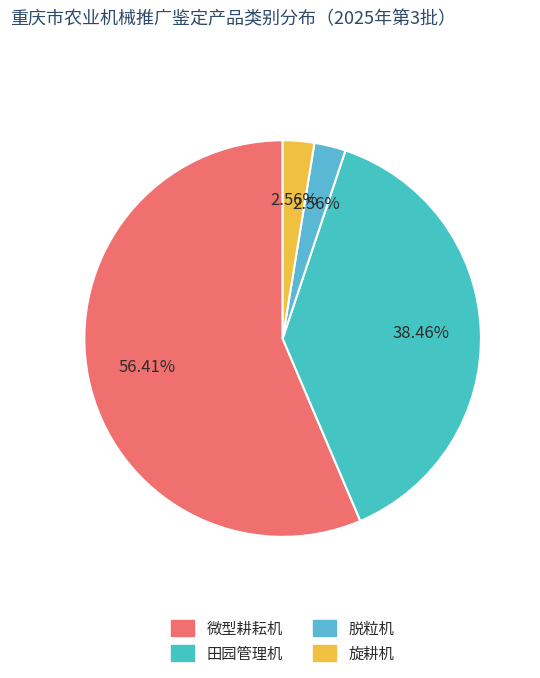

To the nearest percent, what is the combined percentage of 微型耕耘机 and 脱粒机?

59%